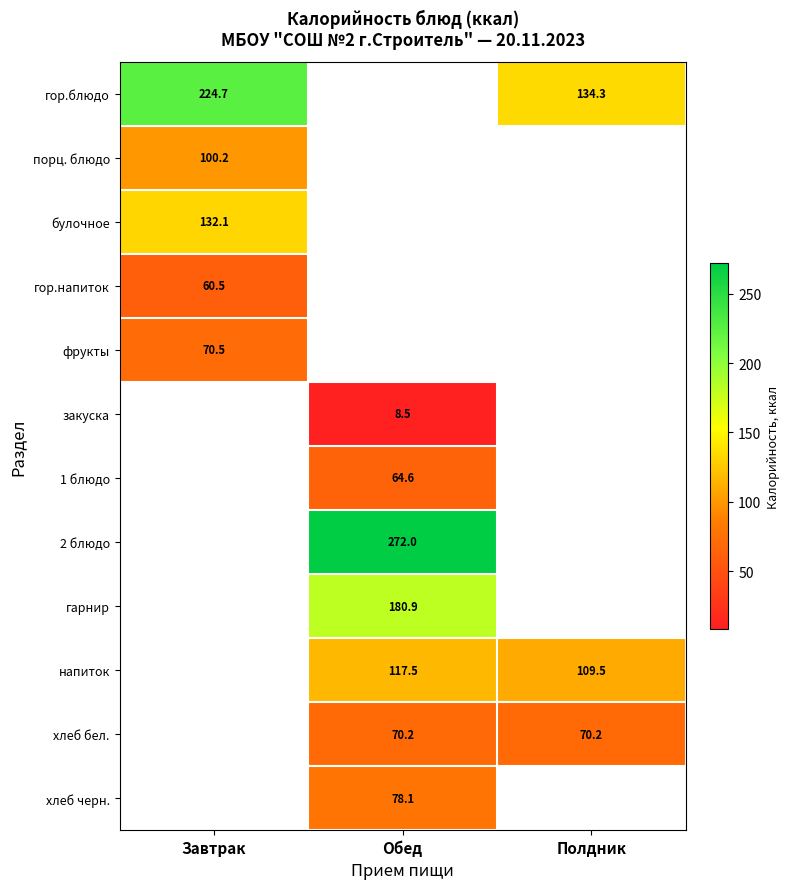

Which has a higher value, Полдник or Завтрак?

Завтрак